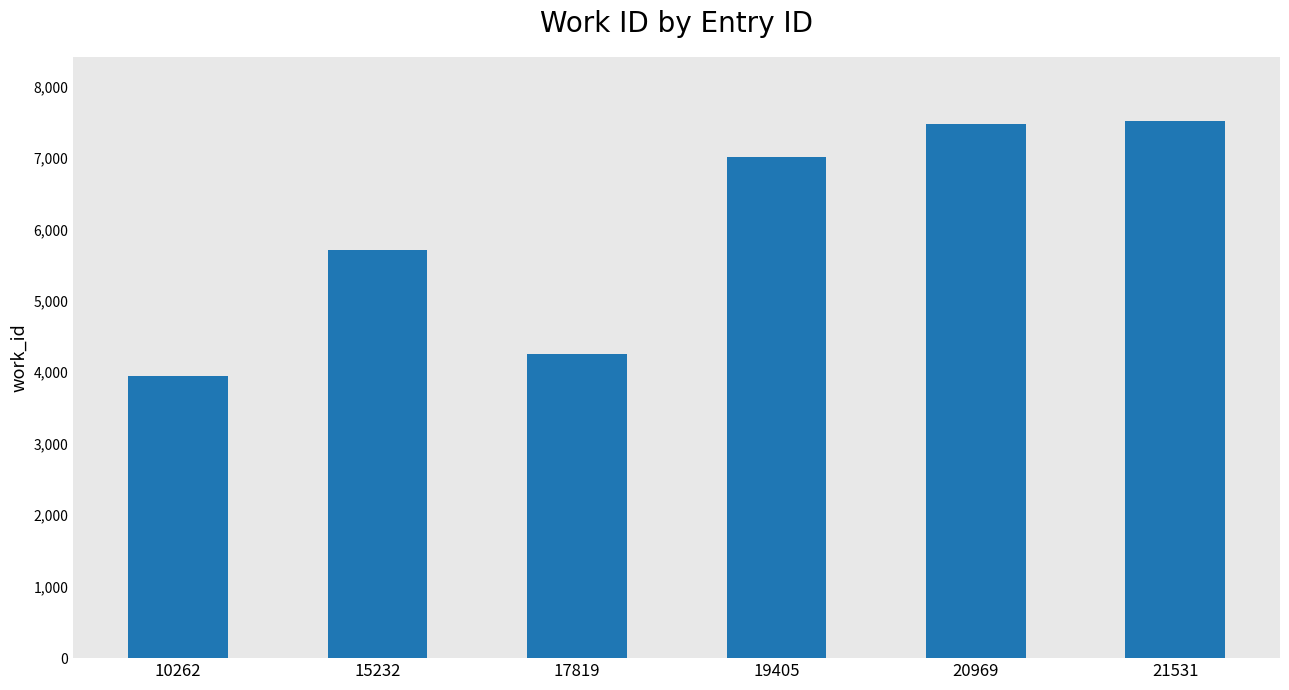

What is the difference between the second highest and second lowest values?

3219